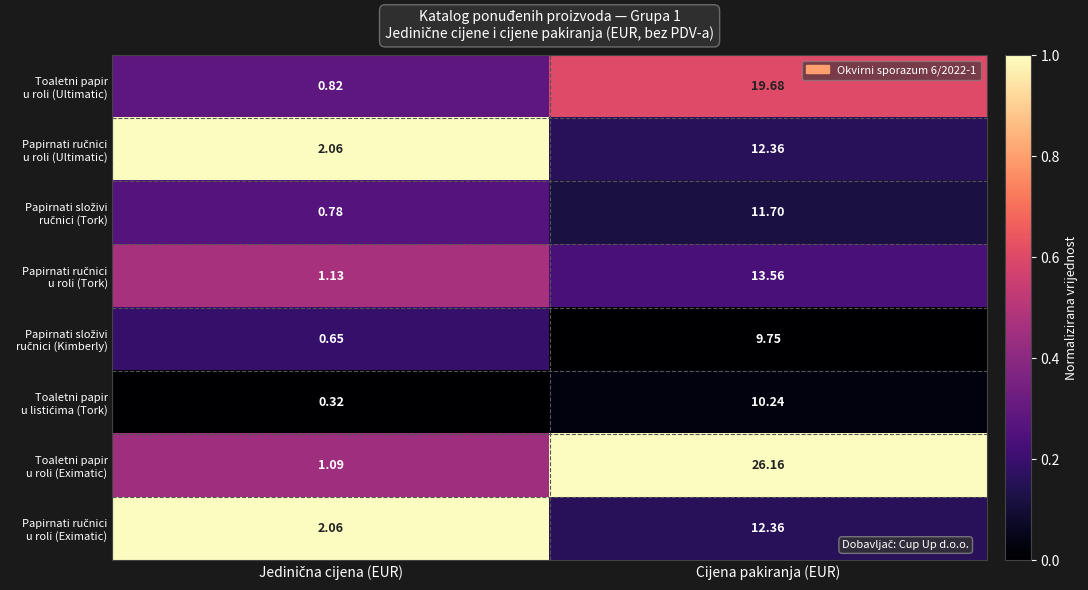

How many distinct data groups are displayed?

8